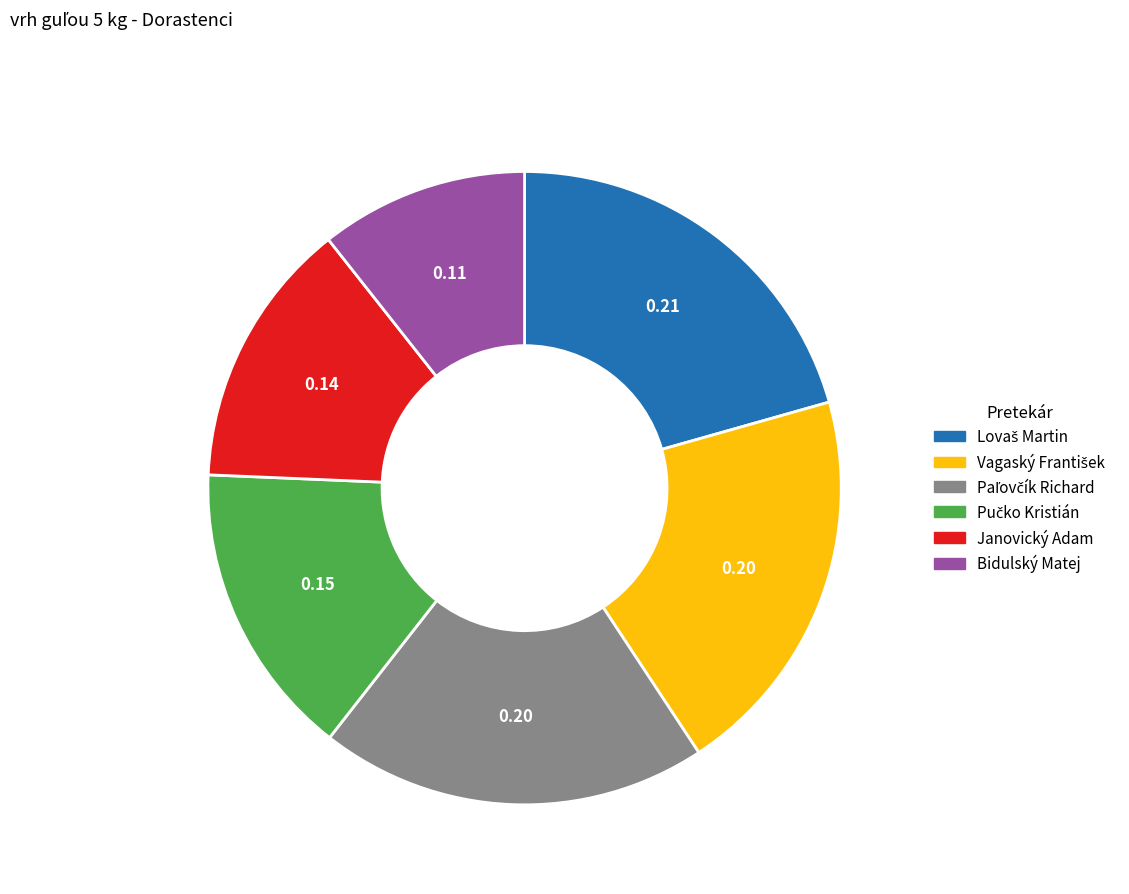

Which category has the smallest portion of the pie?

Bidulský Matej